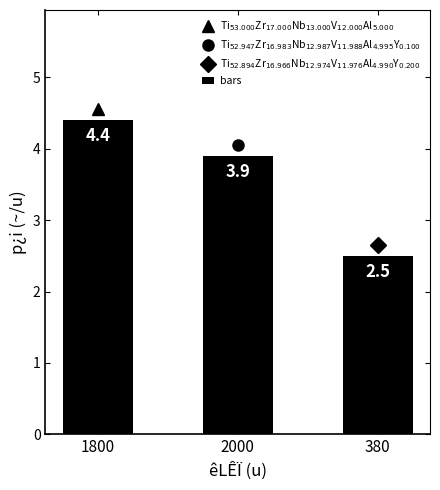

The value at 1800 is 4.4. True or false?

True